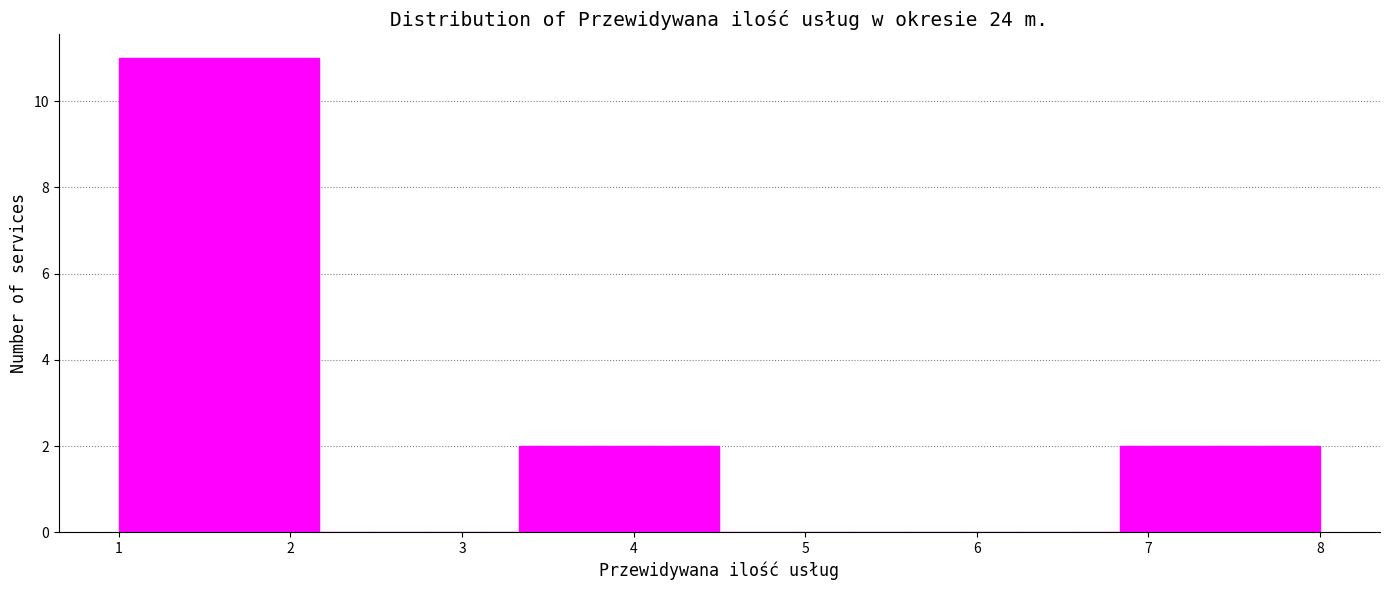

Reading left to right, transcribe this chart: for each bar, give the range it covers on the x-axis and its height. Neither the bar edges nor the heights are printed on the chart, so give them approximately, as read against the axes.

1.0 to 2.2: 11
2.2 to 3.3: 0
3.3 to 4.5: 2
4.5 to 5.7: 0
5.7 to 6.8: 0
6.8 to 8.0: 2